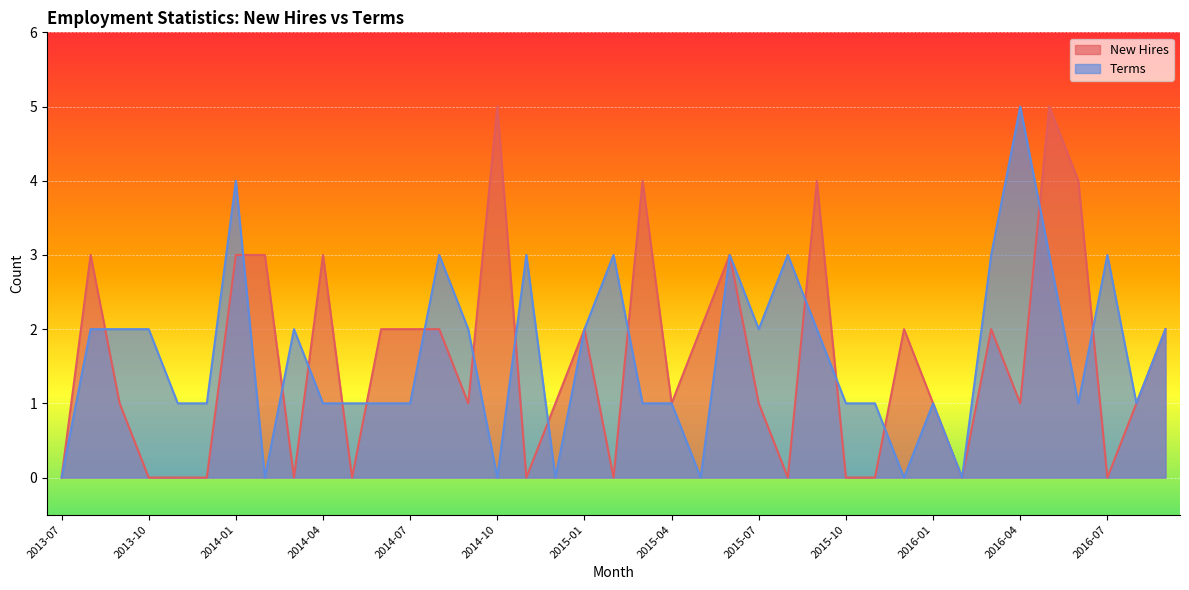

The Terms series shows 2 at 2014-06. True or false?

False